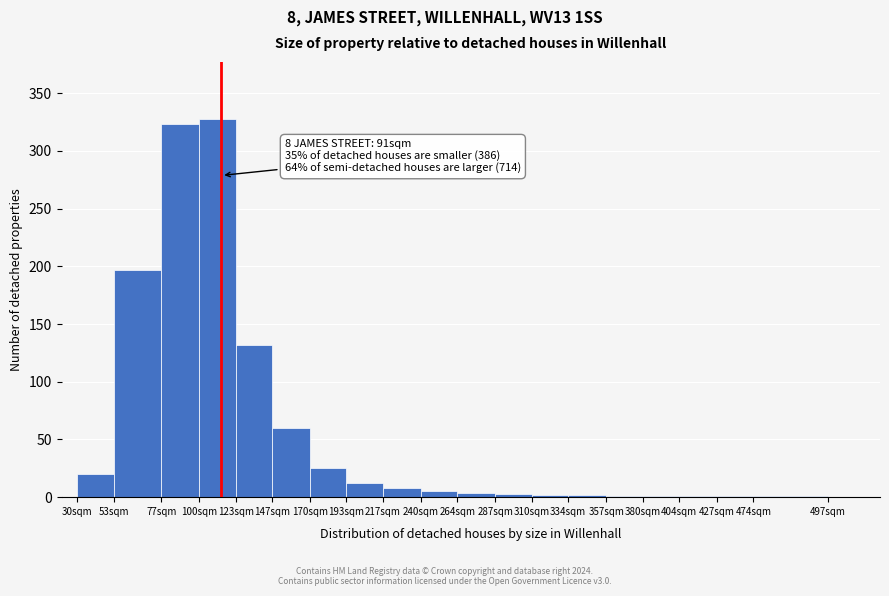

Read the value at 77sqm.

323